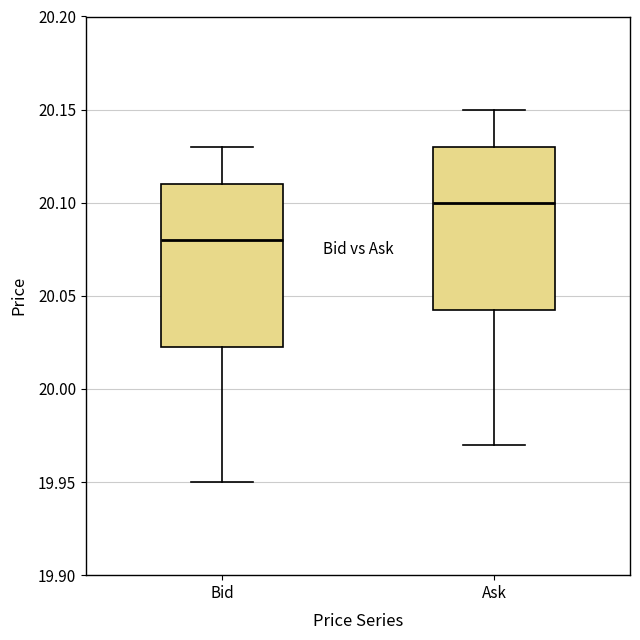

Reading left to right, read every box against the y-axis: the position of its median line, the range the box covers, and the ends of its whiskers. The values are not printed on the chart, so give them approximately, as read against the axis.

Bid: median 20.080, box 20.025 to 20.110, whiskers 19.950 to 20.130
Ask: median 20.100, box 20.045 to 20.130, whiskers 19.970 to 20.150